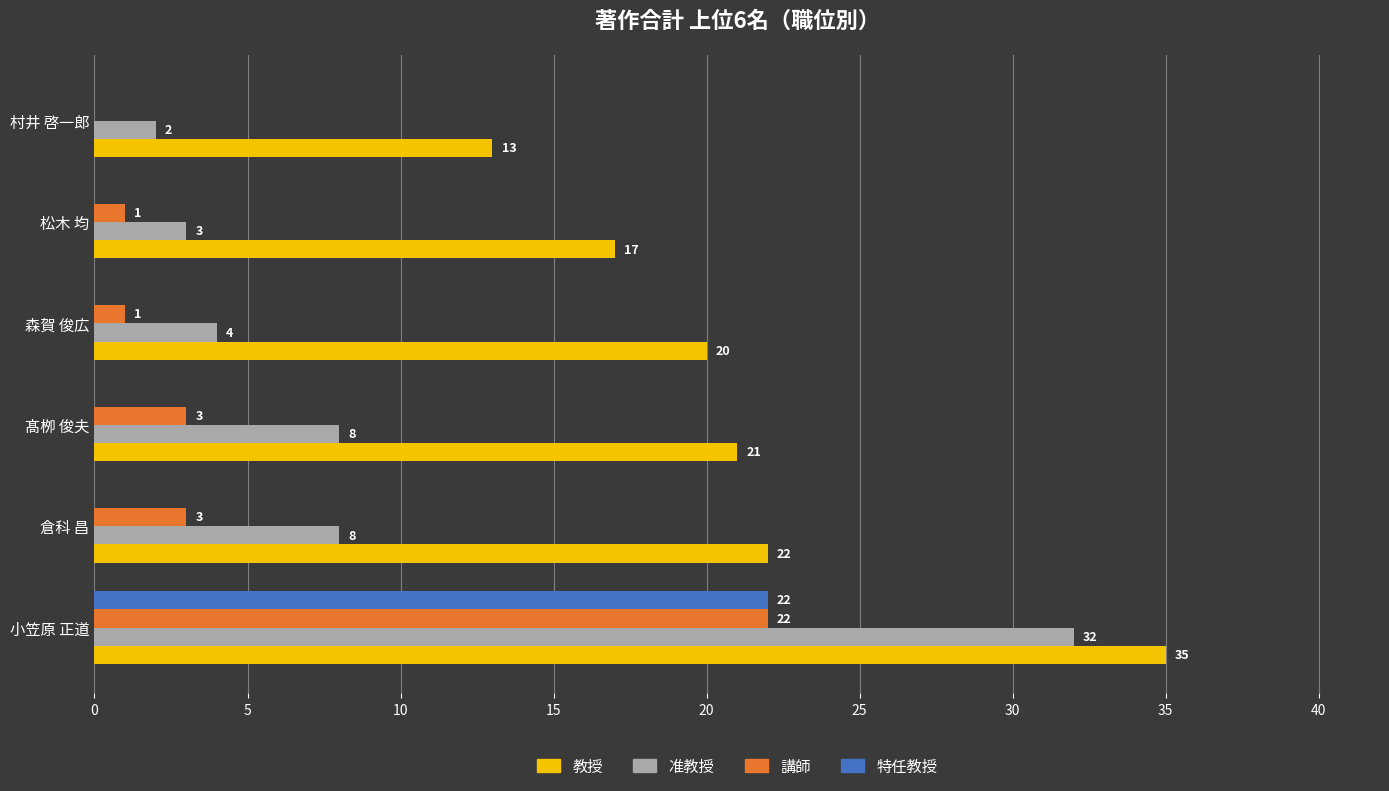

What is the total value across all series at 森賀 俊広?

25